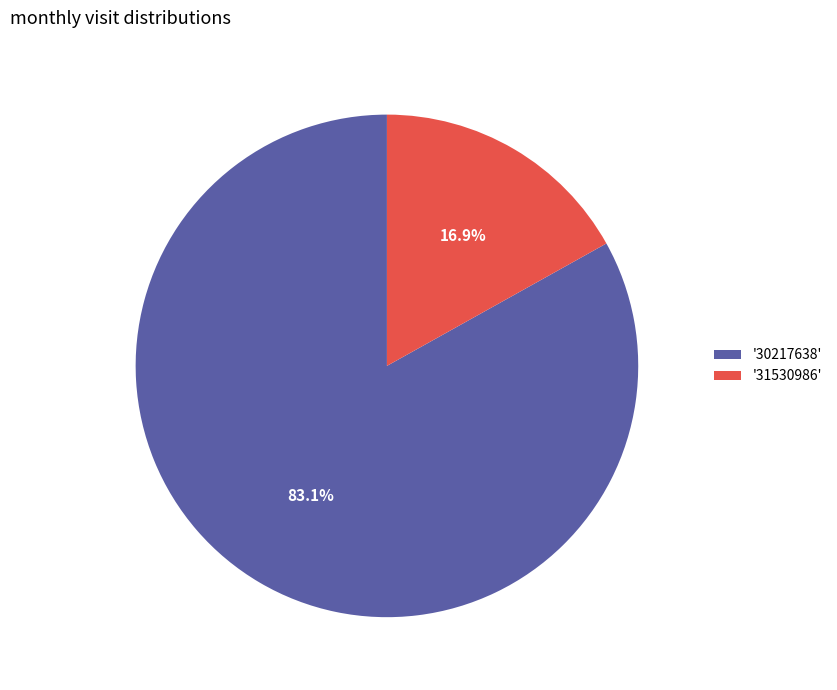

Between '31530986' and '30217638', which is larger?

'30217638'